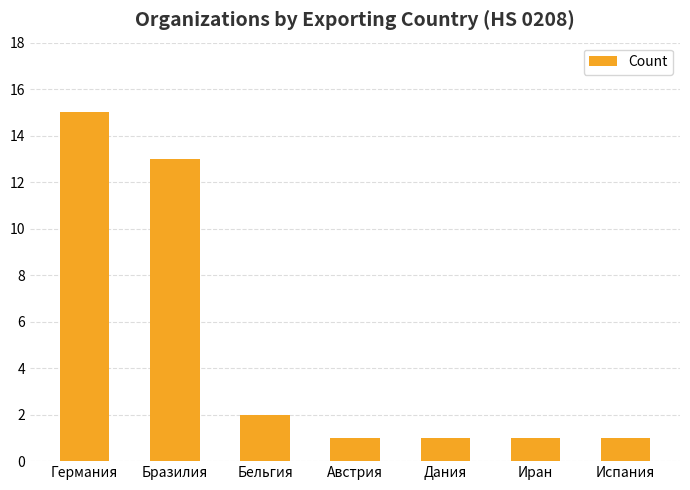

Does the chart contain any negative values?

No